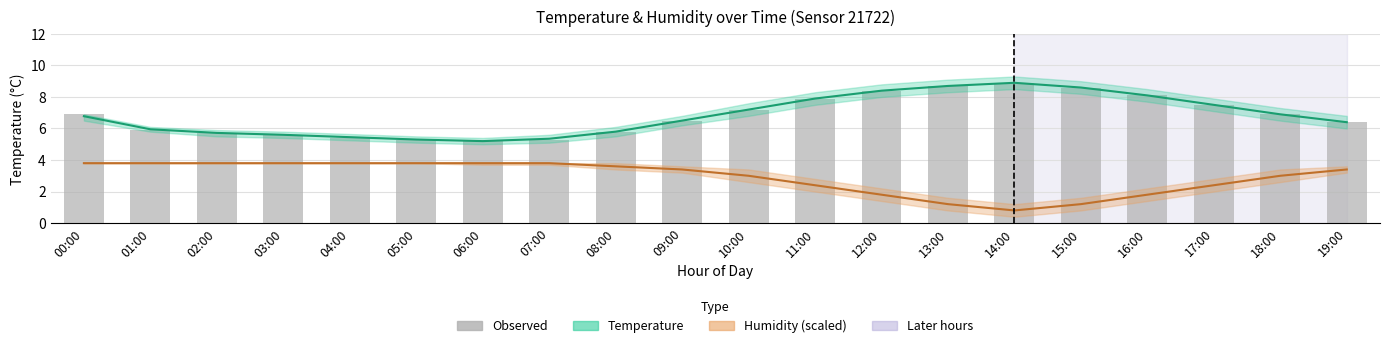

Rank the categories by temperature value from lowest to highest.

06:00, 05:00, 07:00, 04:00, 03:00, 02:00, 08:00, 01:00, 19:00, 09:00, 00:00, 18:00, 10:00, 17:00, 11:00, 16:00, 12:00, 15:00, 13:00, 14:00